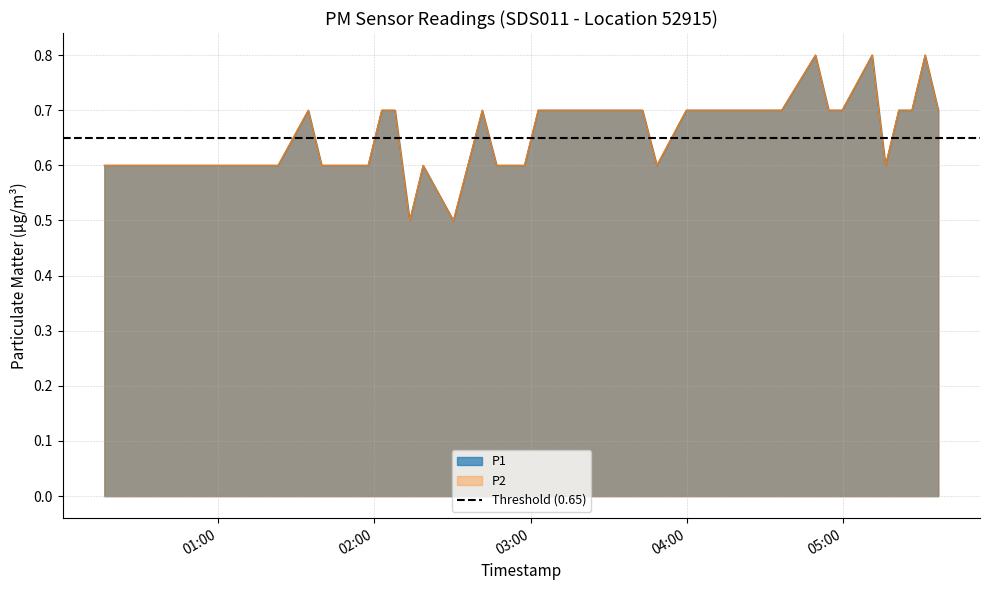

Is the value of P2 at 29 greater than the value of P1 at 26?

No